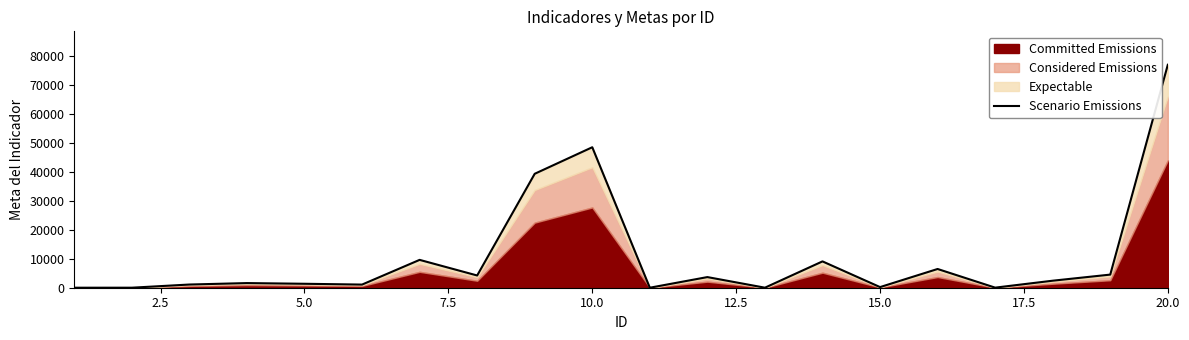

Reading left to right, list all the values displayed in this chart.

4	10	1103	1603	1365	1085	9625	4227	39375	48544	2	3675	11	9100	216	6475	27	2426	4533	77044